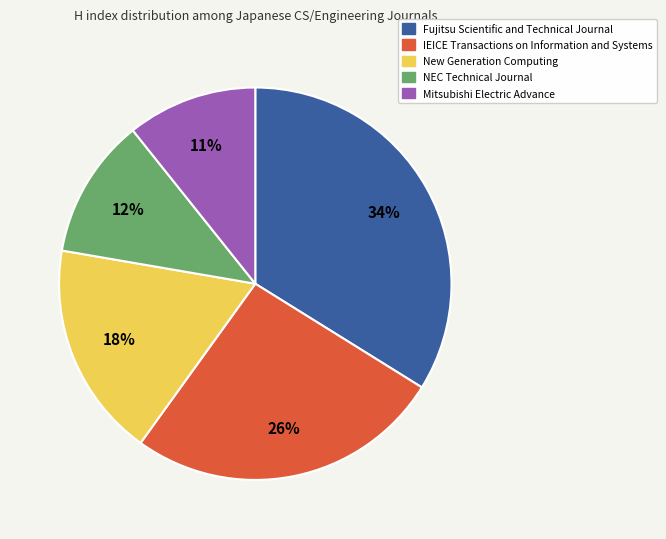

Does any single category account for the majority?

No